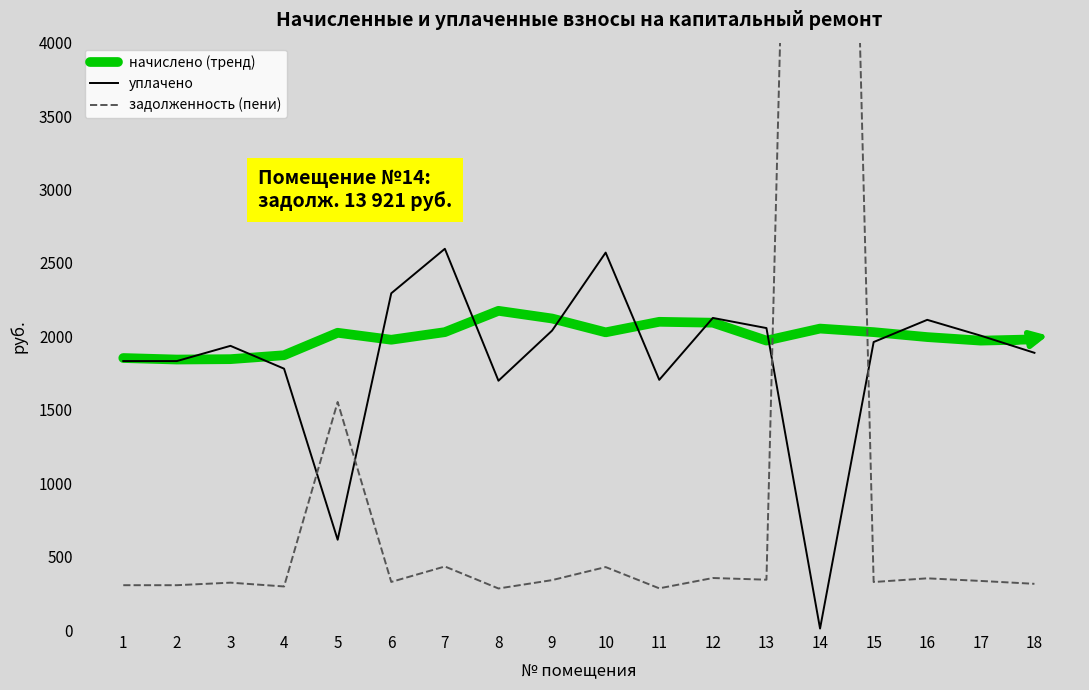

Is it true that уплачено equals 1249.9 at 2?

False